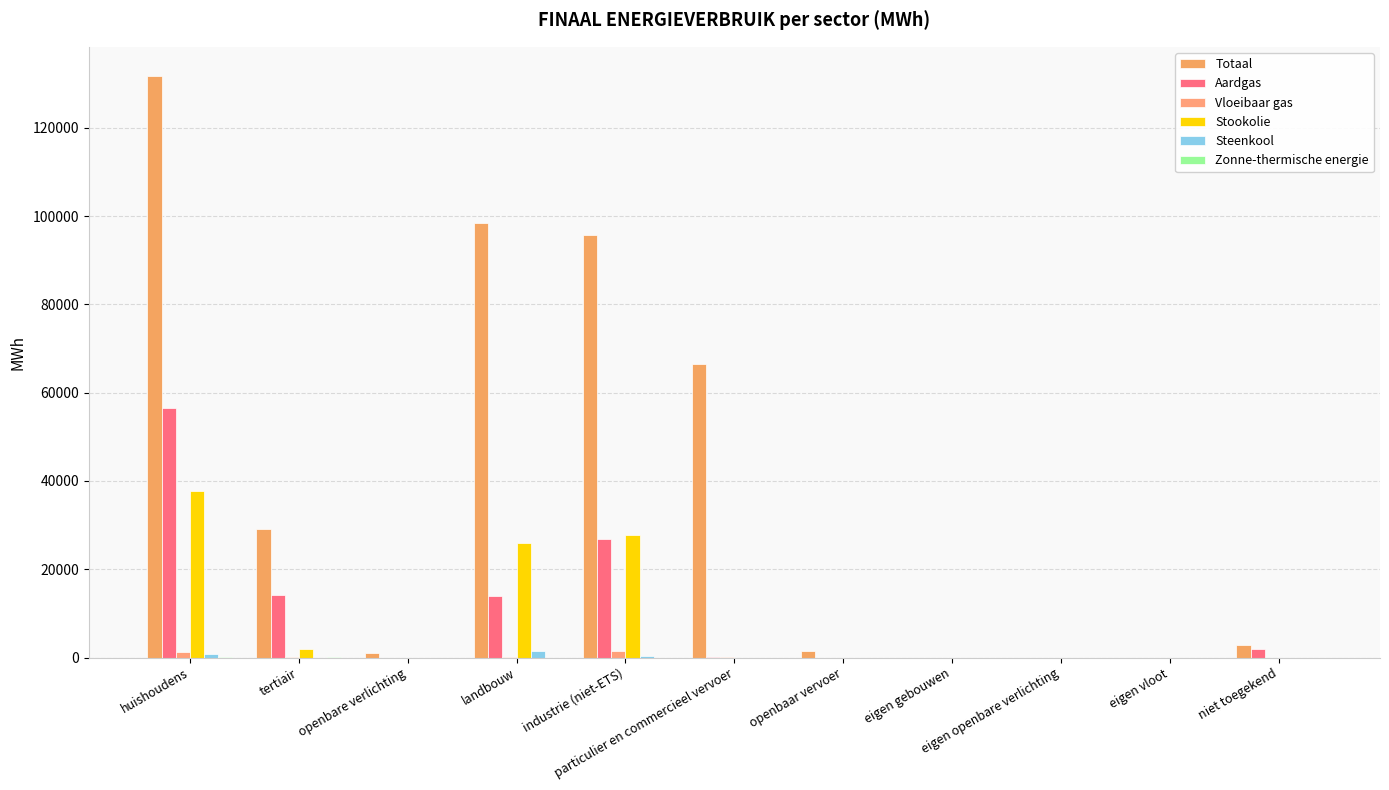

How many groups of bars are there?

11